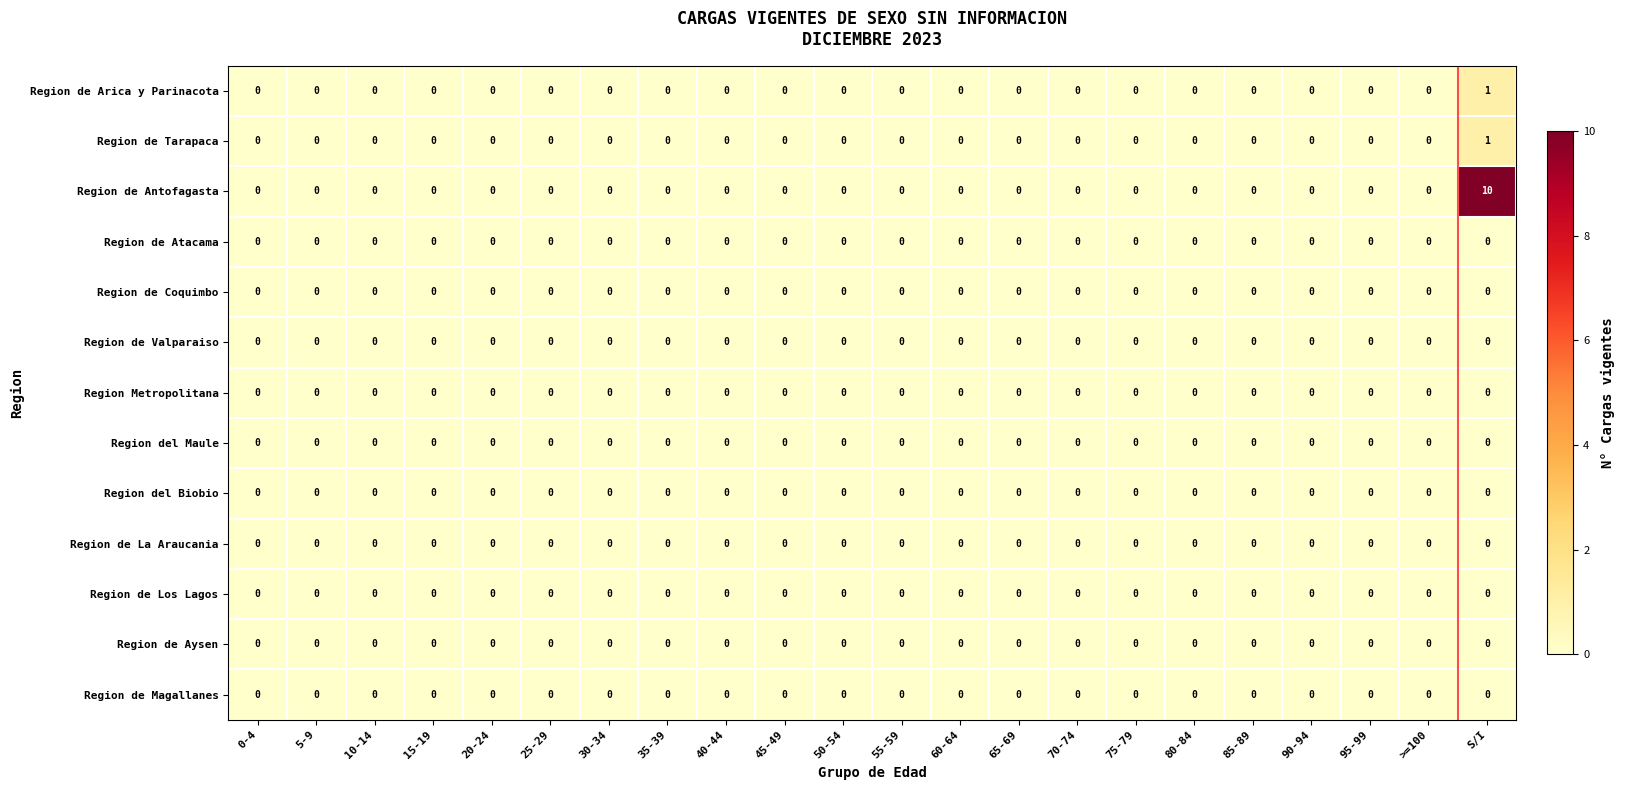

At which category does the chart reach its peak across all series?

S/I